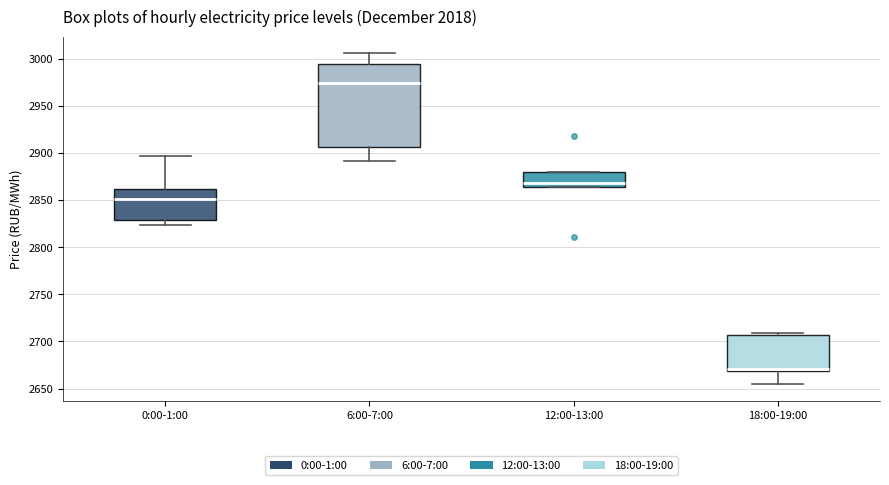

Where does the lower whisker of the box for 18:00-19:00 end on the y-axis? The values are not printed on the chart, so give them approximately, as read against the axis.

2655